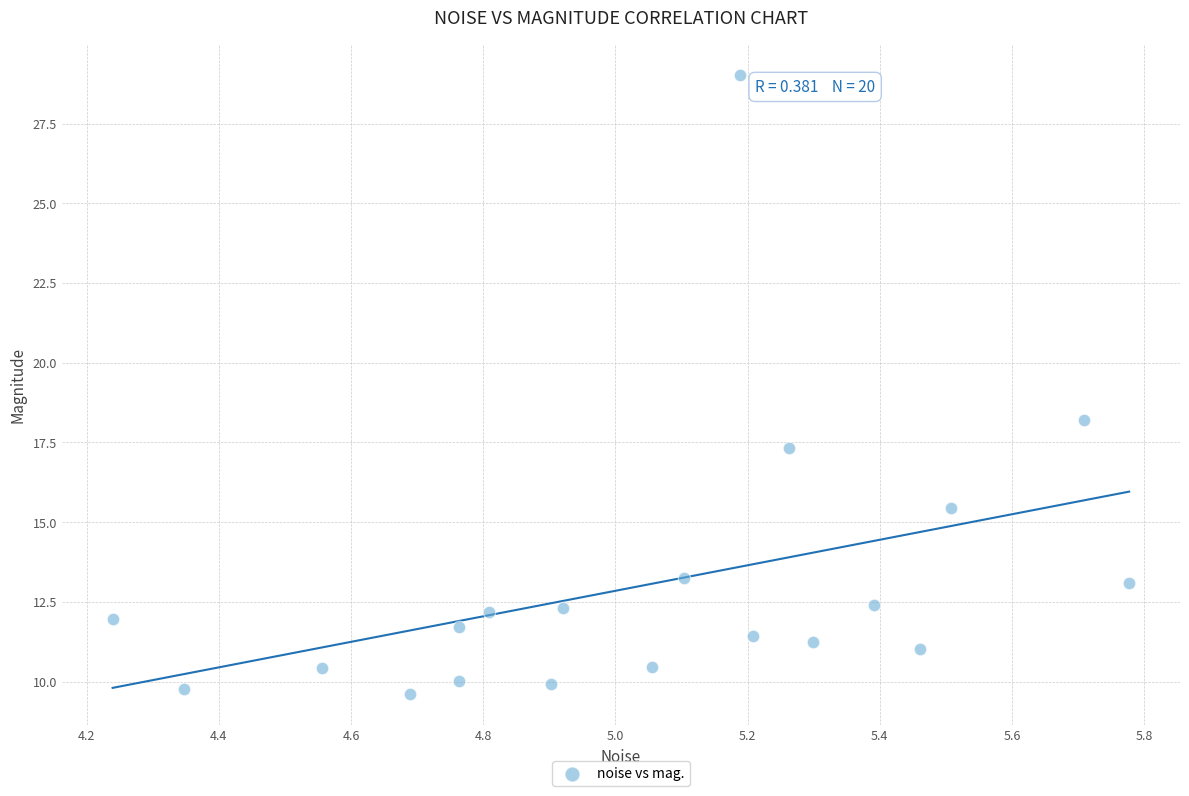

What Y value in the scatter plot is closest to 19?

18.2